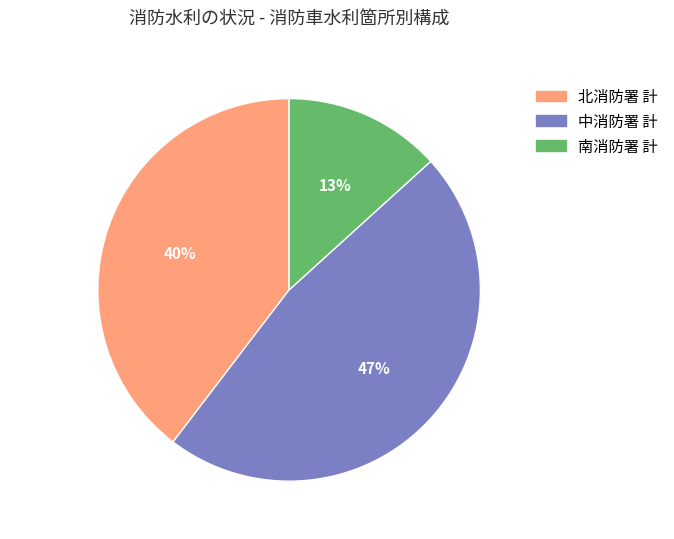

How many segments does this pie chart have?

3